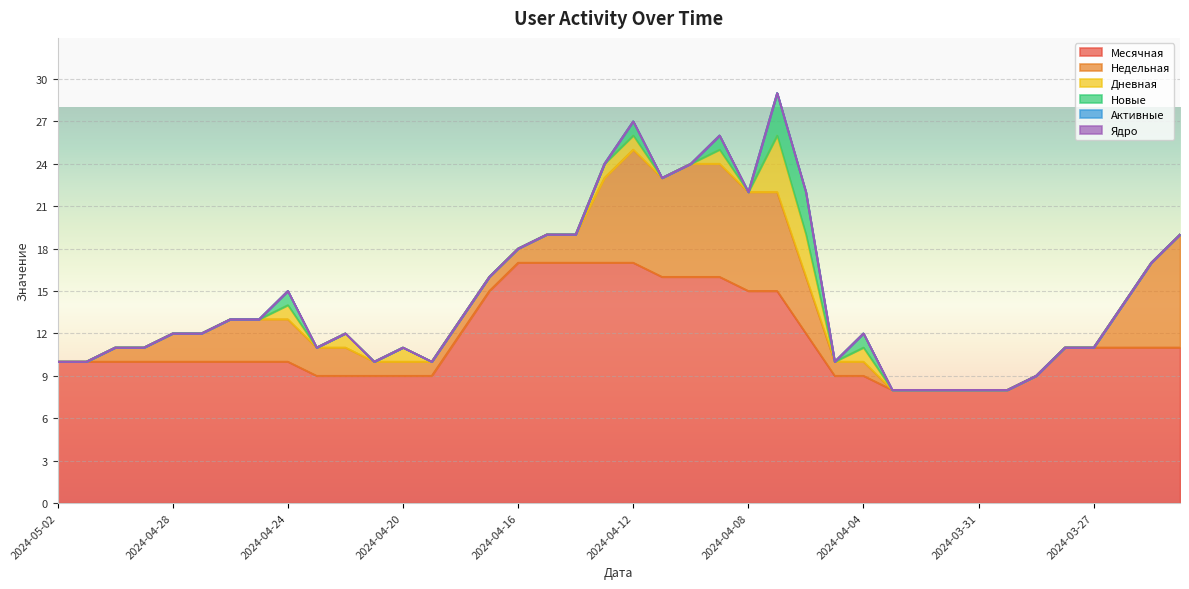

What is the total value across all series at 2024-04-10?

24